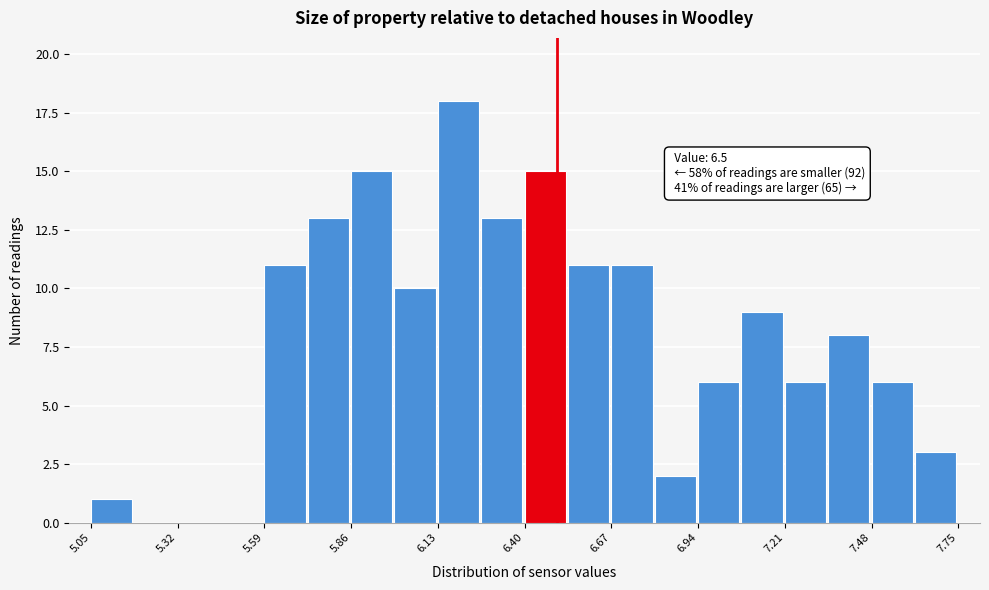

Around what value on the x-axis is the tallest bar? Give the approximate position of its centre, as read against the axis.

6.20